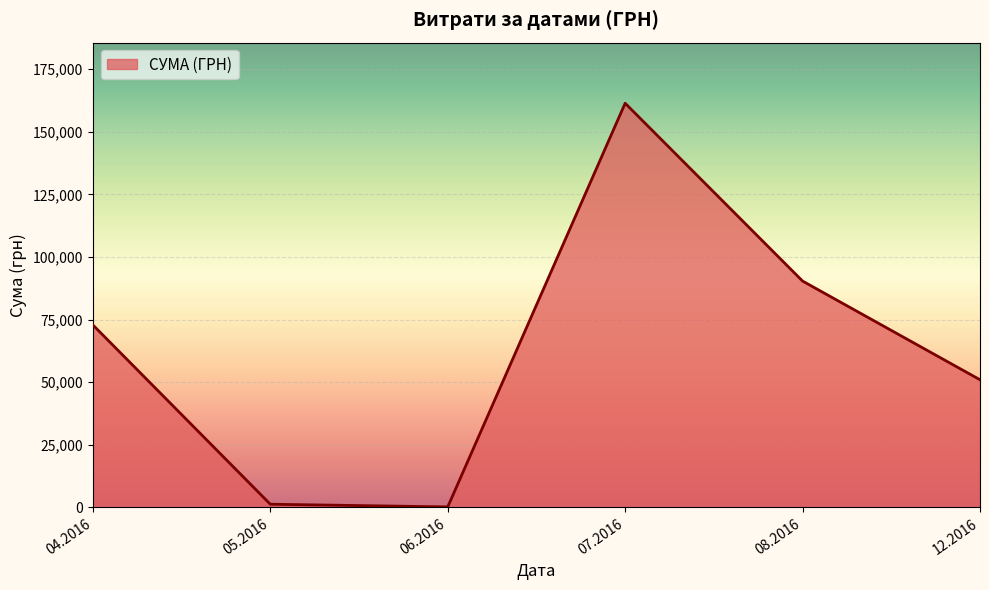

How many series are shown in this chart?

1